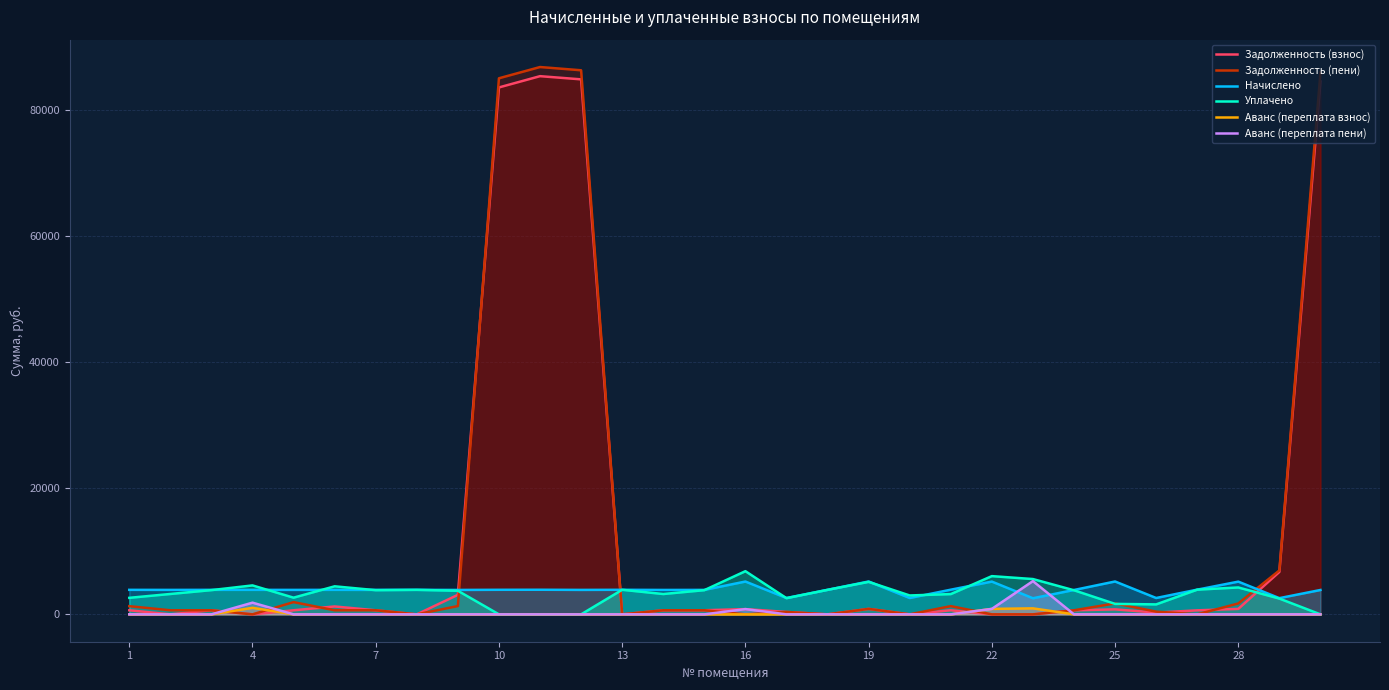

How many intersections are there between Аванс (переплата взнос) and Задолженность (взнос)?

6